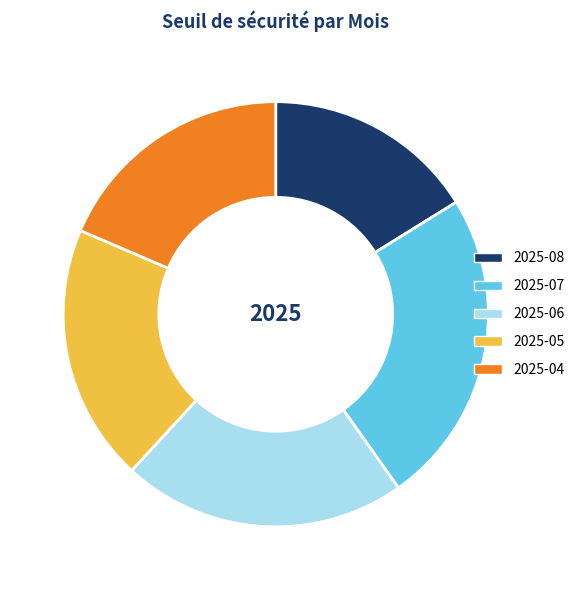

Is it true that 2025-04 is 19% of the pie?

True